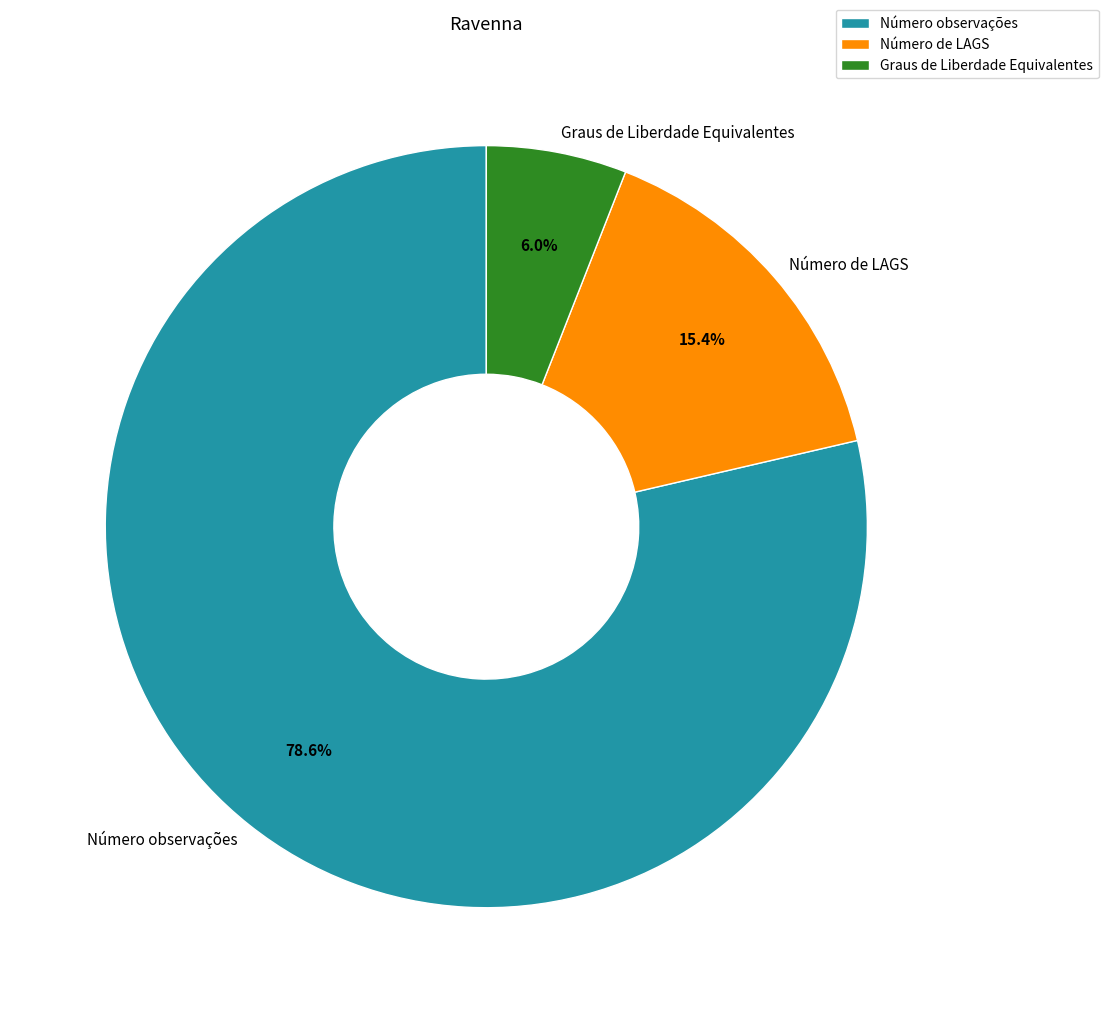

How many slices are in this pie chart?

3